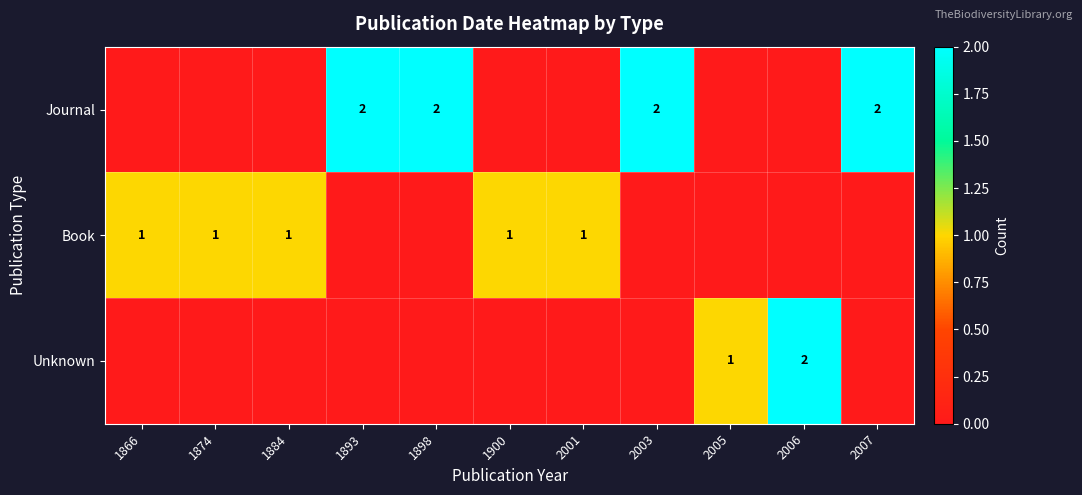

The value of Unknown at 2005 is 1. True or false?

True